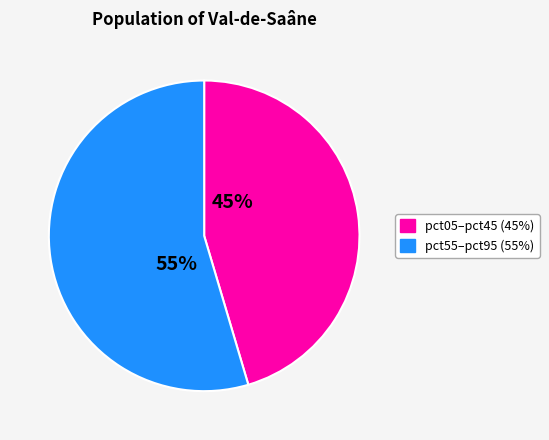

Does any single category account for the majority?

Yes